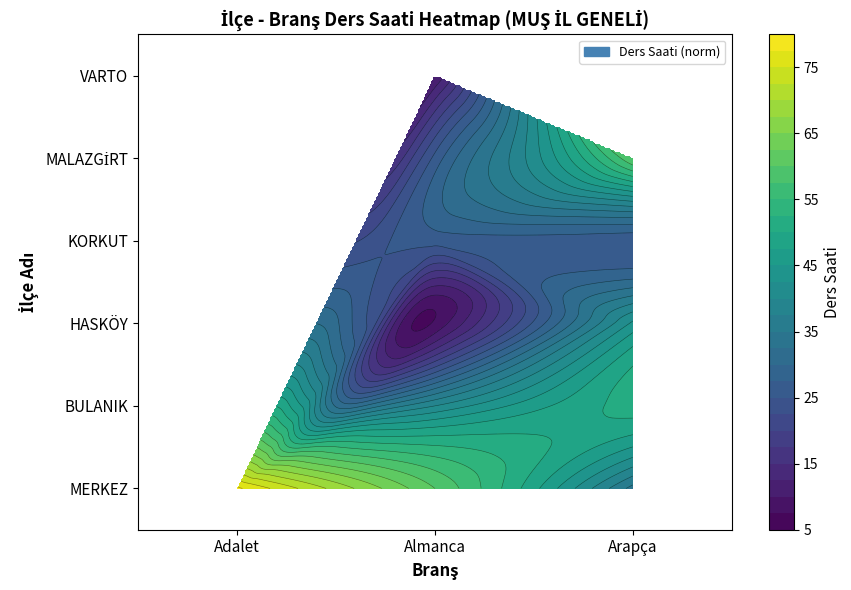

Rank the series by their maximum value, from highest to lowest.

MERKEZ, MALAZGİRT, BULANIK, HASKÖY, KORKUT, VARTO